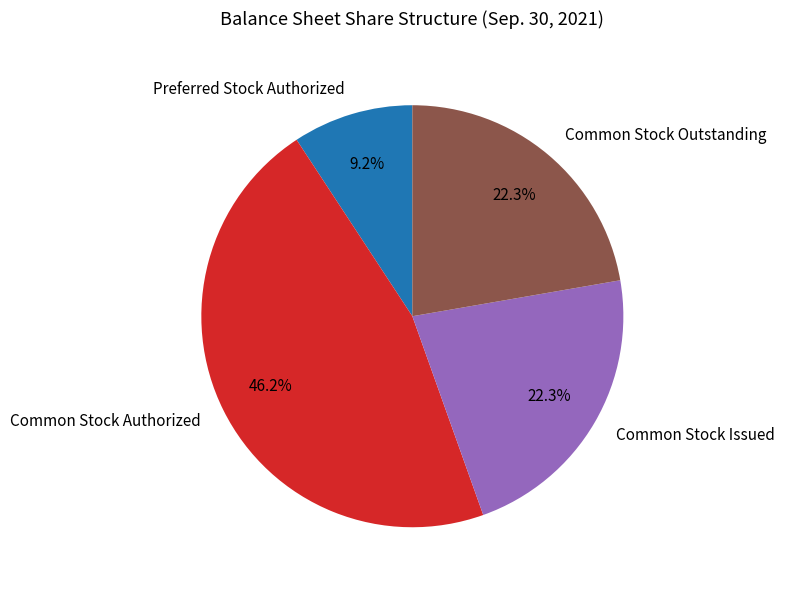

The Common Stock Authorized slice represents 31% of the pie. True or false?

False